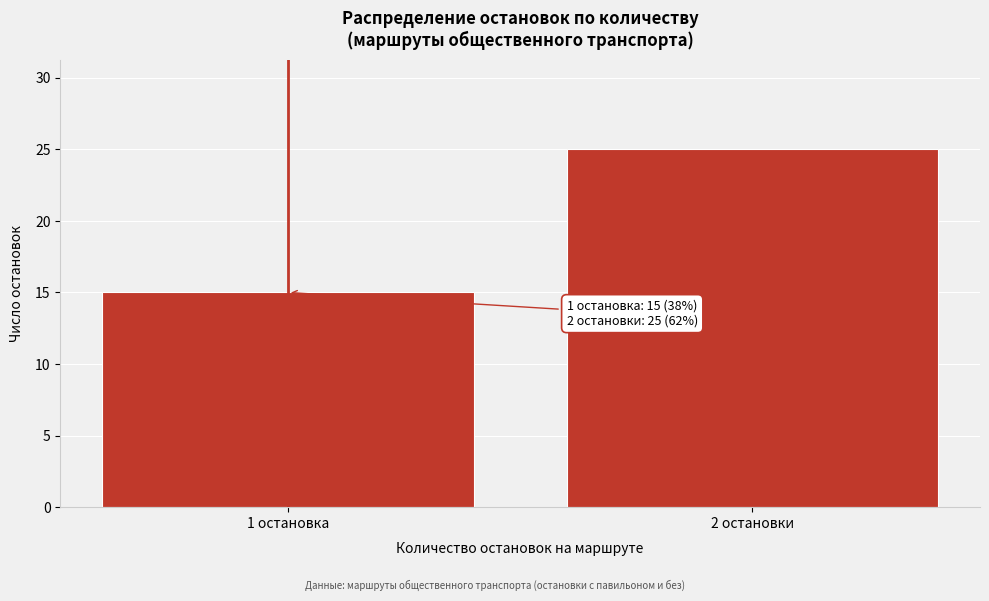

Reading right to left, list all the values displayed in this chart.

2 остановки=25	1 остановка=15